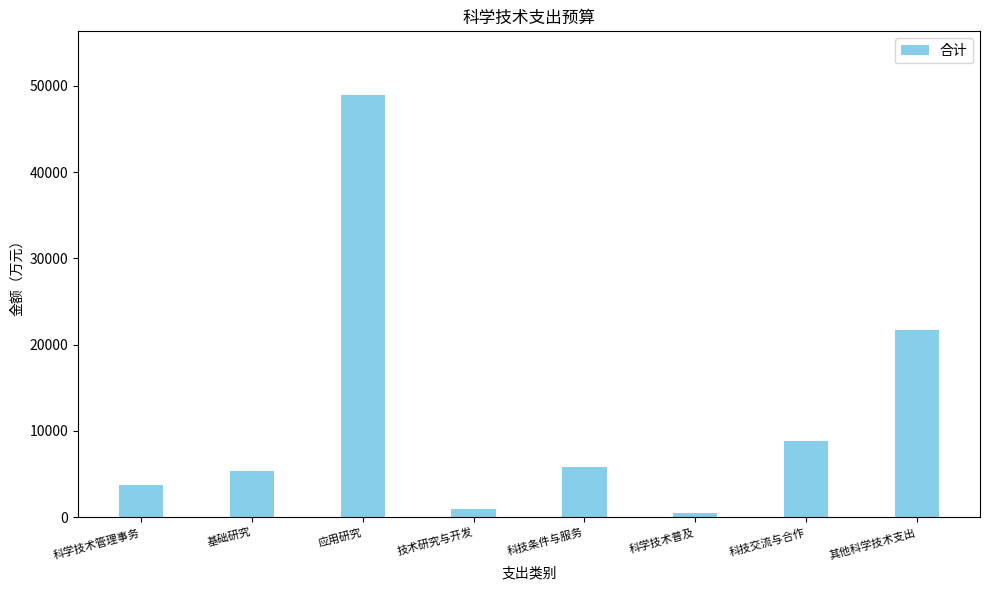

Reading left to right, what are all the values shown in this chart?

3785.6	5417.0	48969.4	950.0	5821.4	483.0	8858.1	21686.0